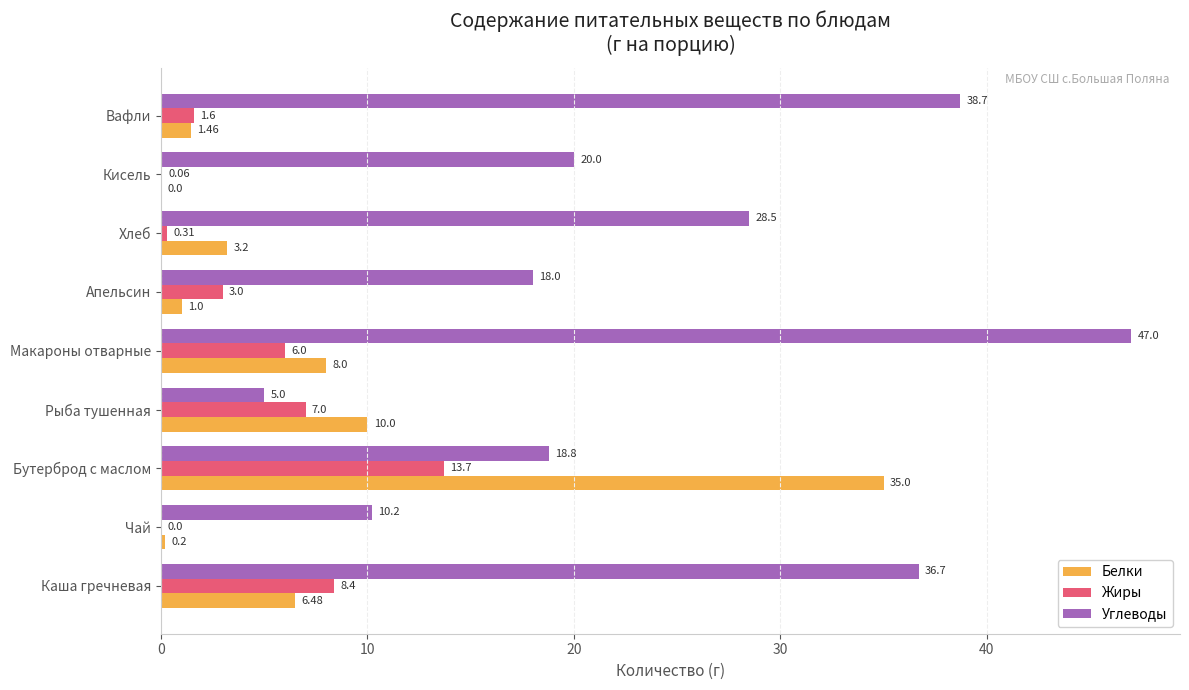

Between Каша гречневая and Апельсин, which series saw the biggest shift?

Углеводы